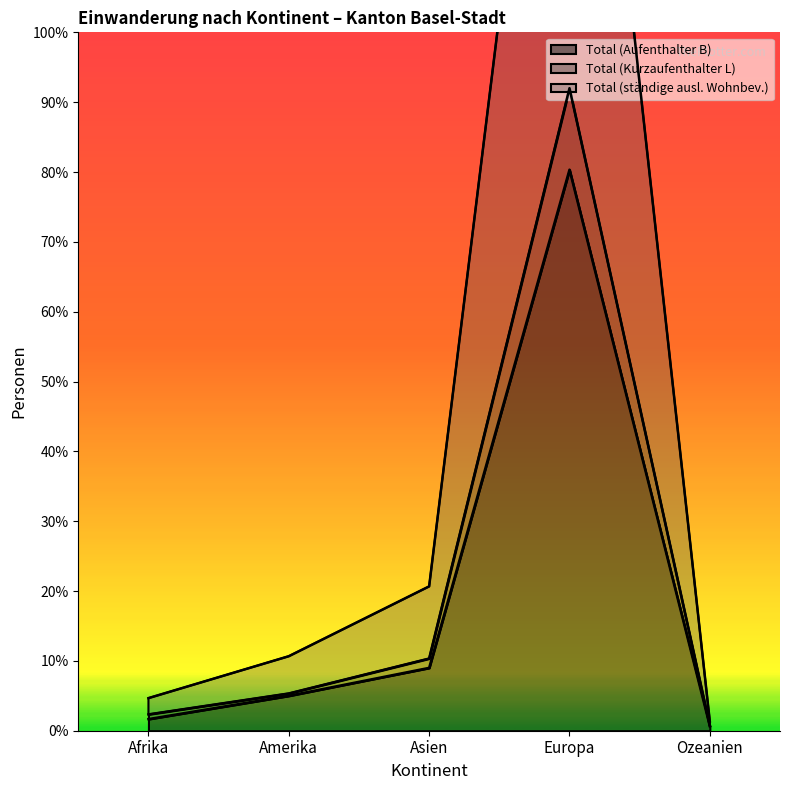

True or false: Total (ständige ausl. Wohnbev.) and Total (Aufenthalter B) intersect in this chart.

False